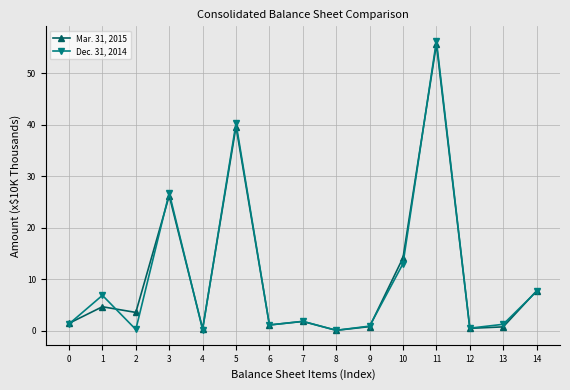

Is this an area chart (filled region under the line)?

No